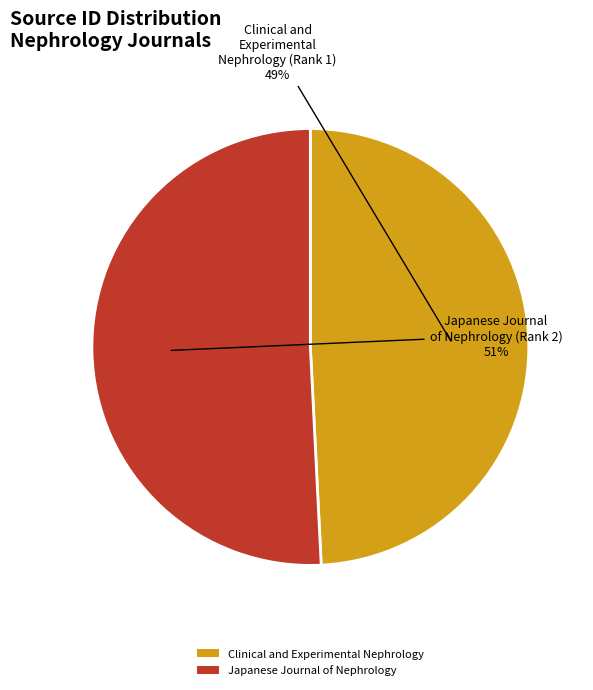

The Clinical and Experimental Nephrology slice represents 49% of the pie. True or false?

True